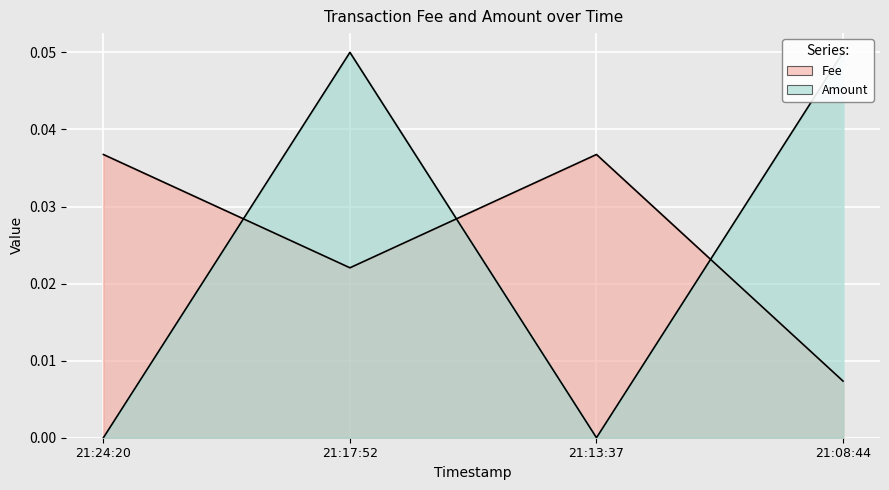

At how many categories does at least one series exceed 0?

4